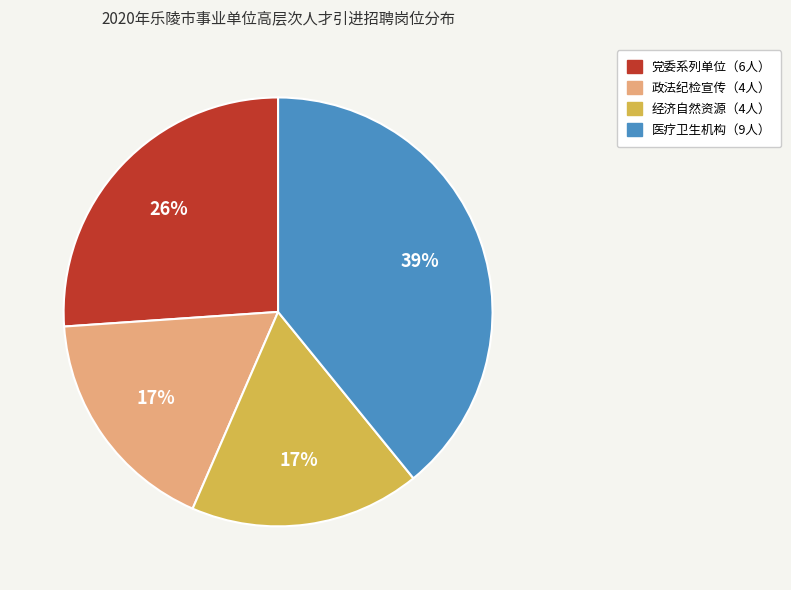

Does any single category account for the majority?

No